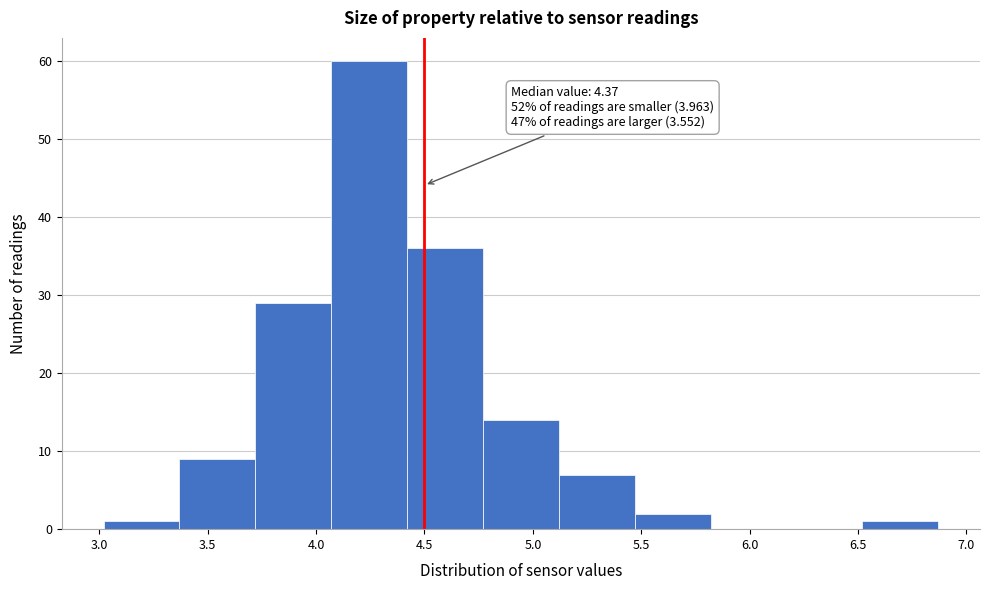

Which range on the x-axis has the tallest bar?

4.07 to 4.42